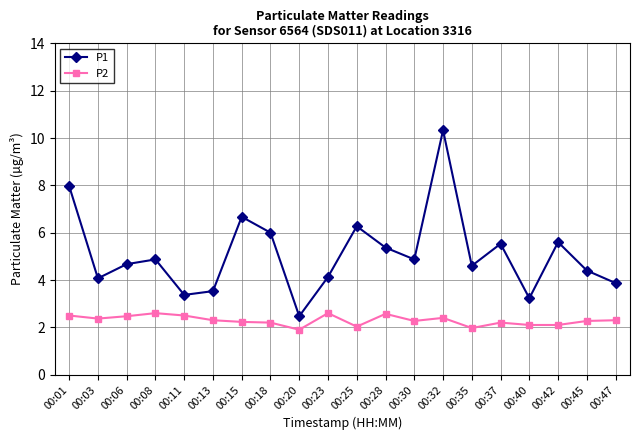

Between 00:18 and 00:40, which series saw the biggest shift?

P1